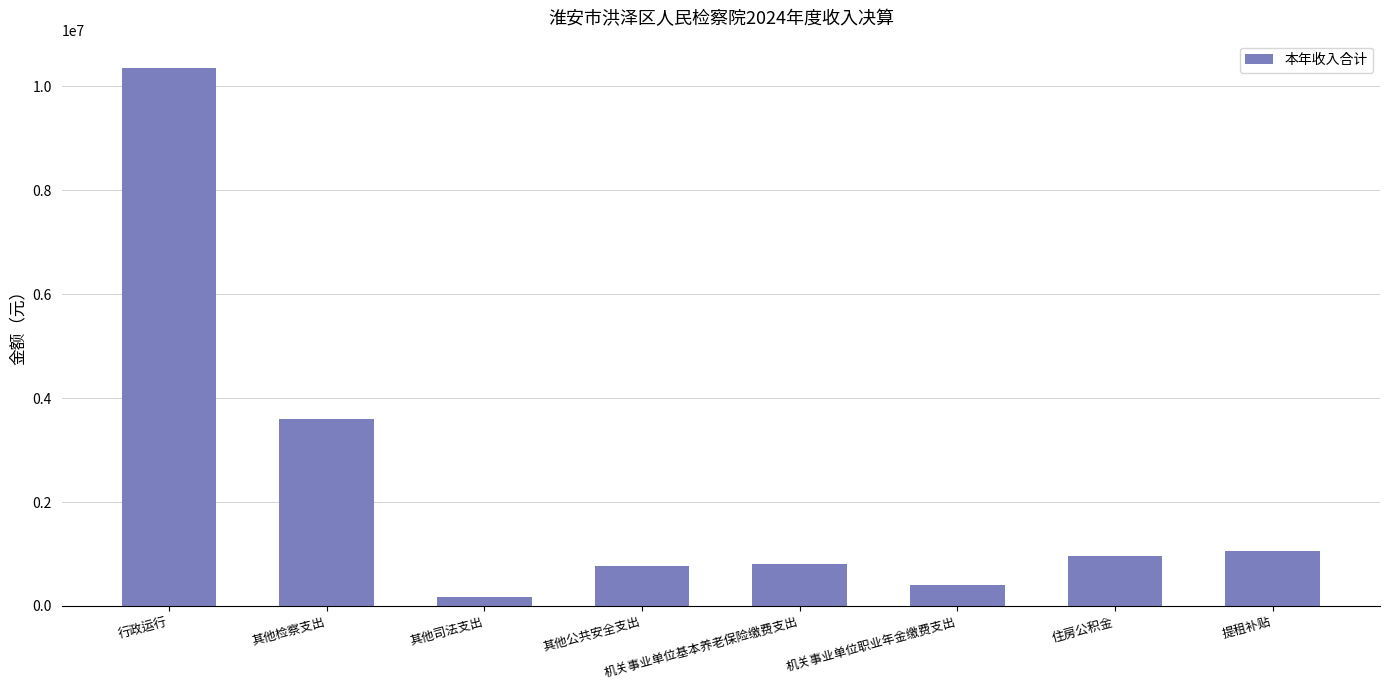

What is the sum of all values?

18128132.9